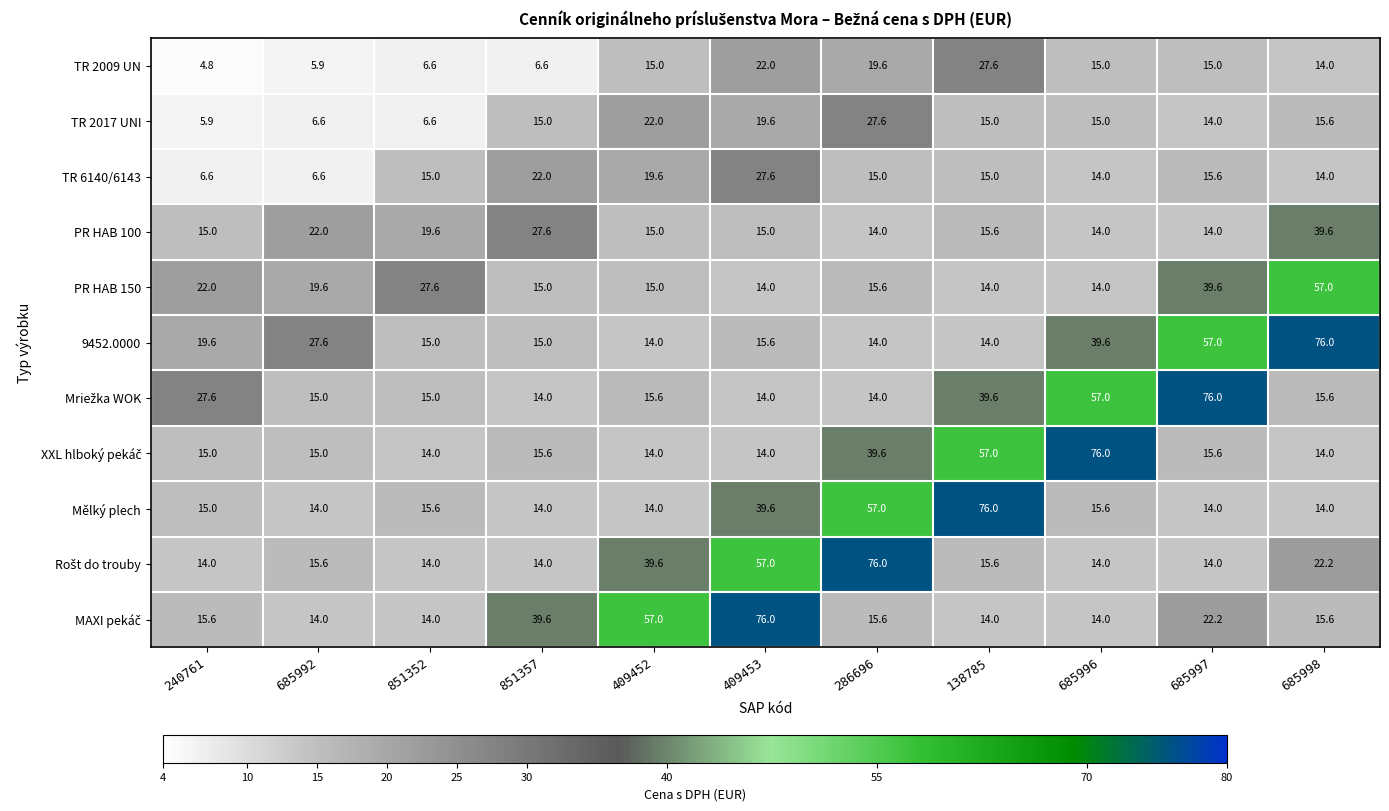

What is the difference between the highest and lowest values at 286696?

62.0